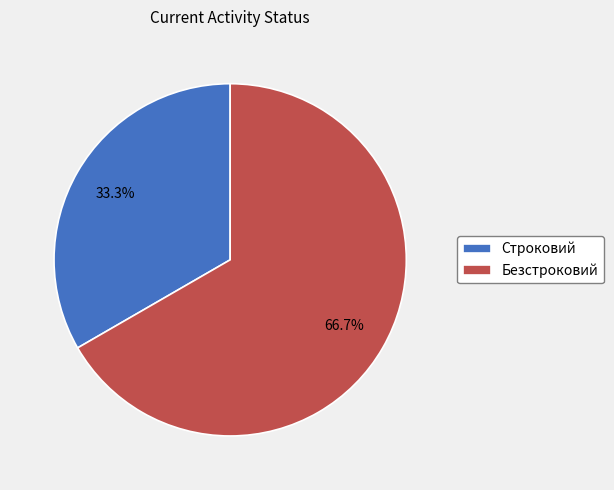

Which slice is the largest?

Безстроковий